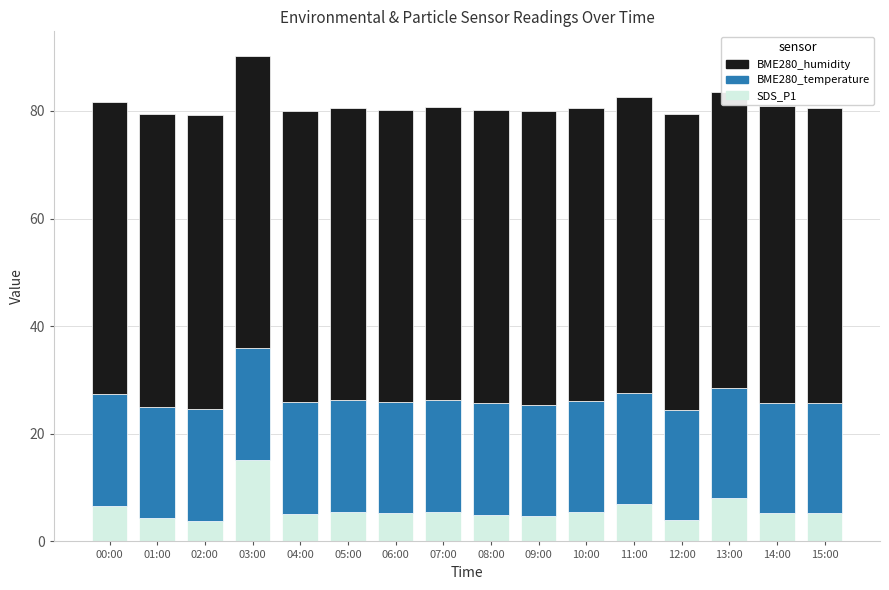

Are the bars horizontal?

No